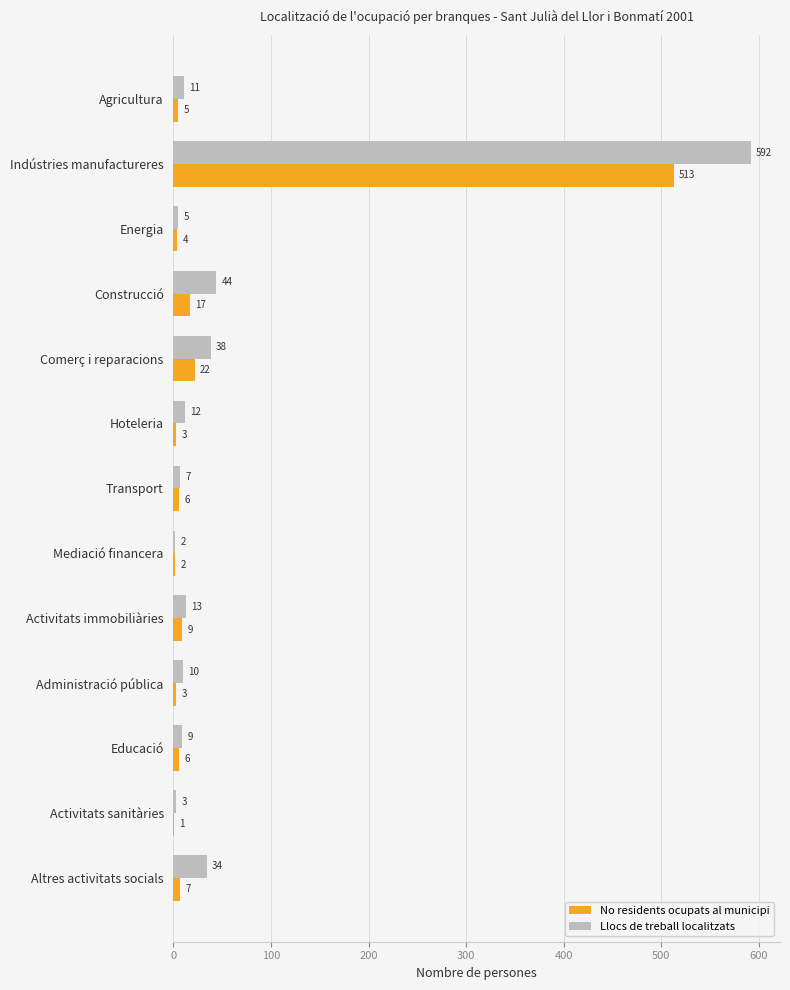

Which series changed the most between Transport and Mediació financera?

Llocs de treball localitzats